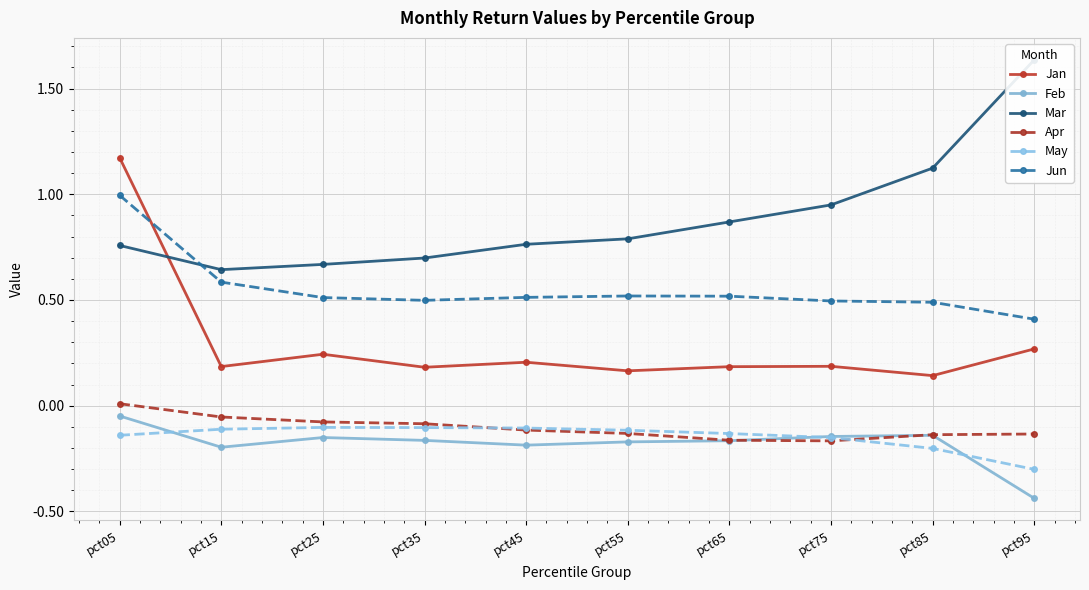

Which series has the largest total across all categories?

Mar